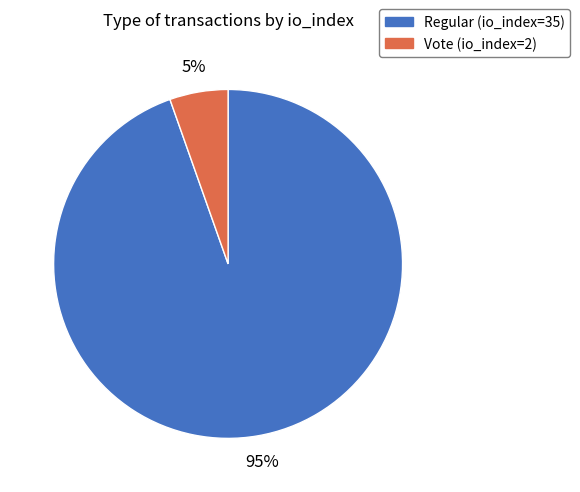

The Vote (io_index=2) slice represents 1% of the pie. True or false?

False